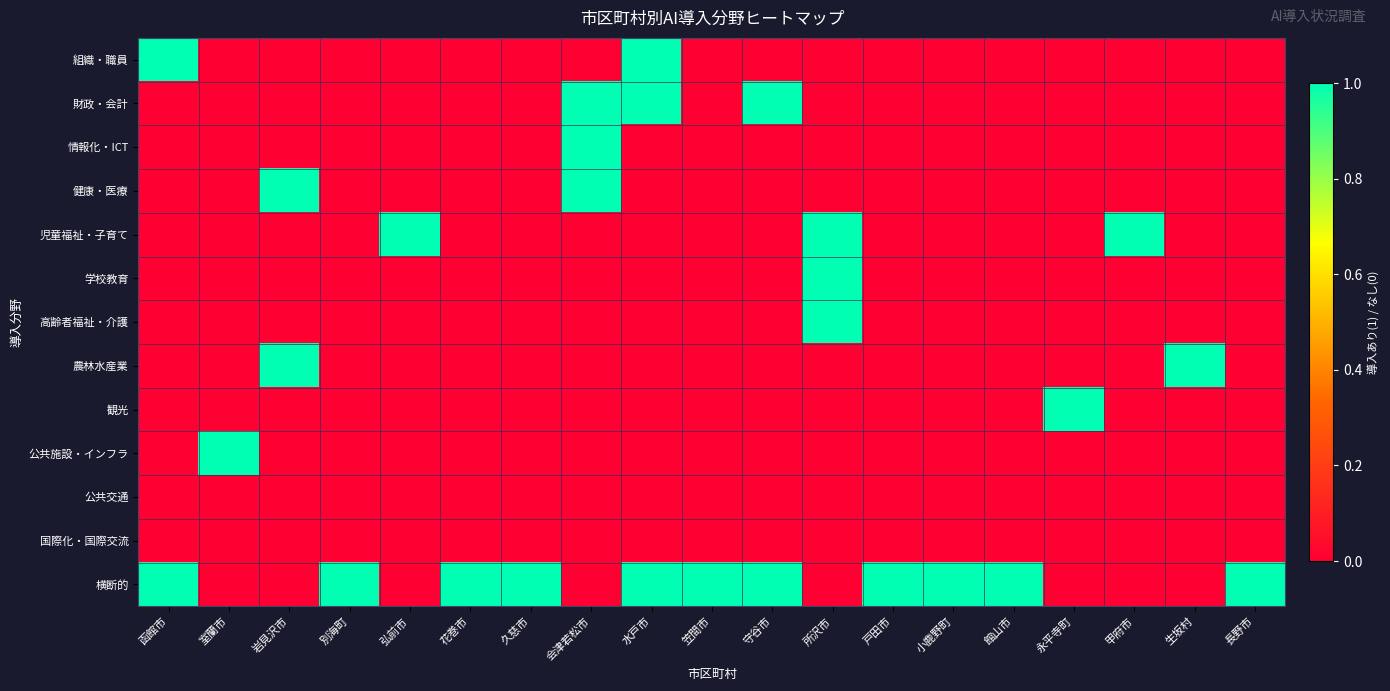

What is the spread (max minus min) of values at 水戸市?

1